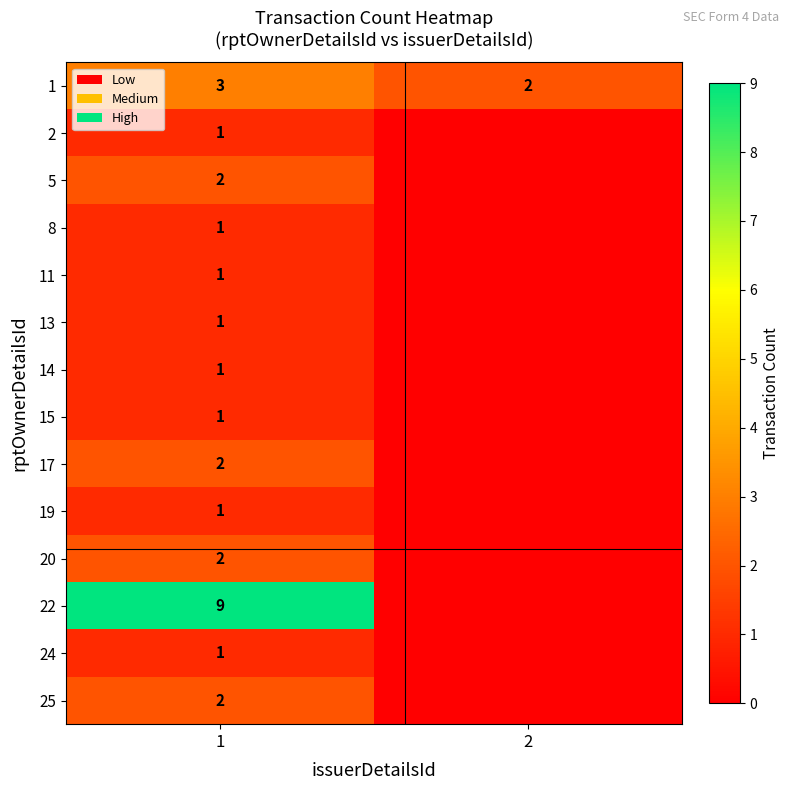

What is the total value across all series at 1?

28